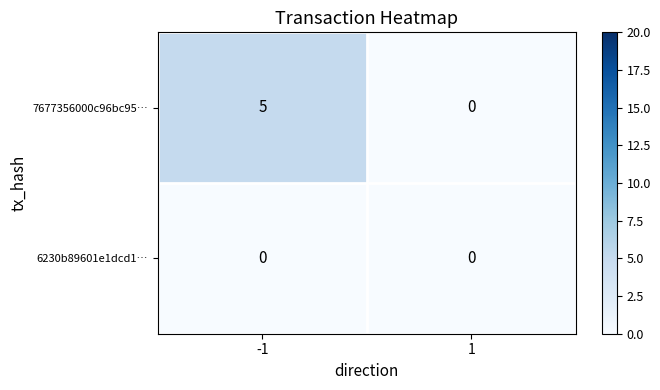

Reading right to left, transcribe all the data shown in this chart.

7677356000c96bc95…: 0	5
6230b89601e1dcd1…: 0	0